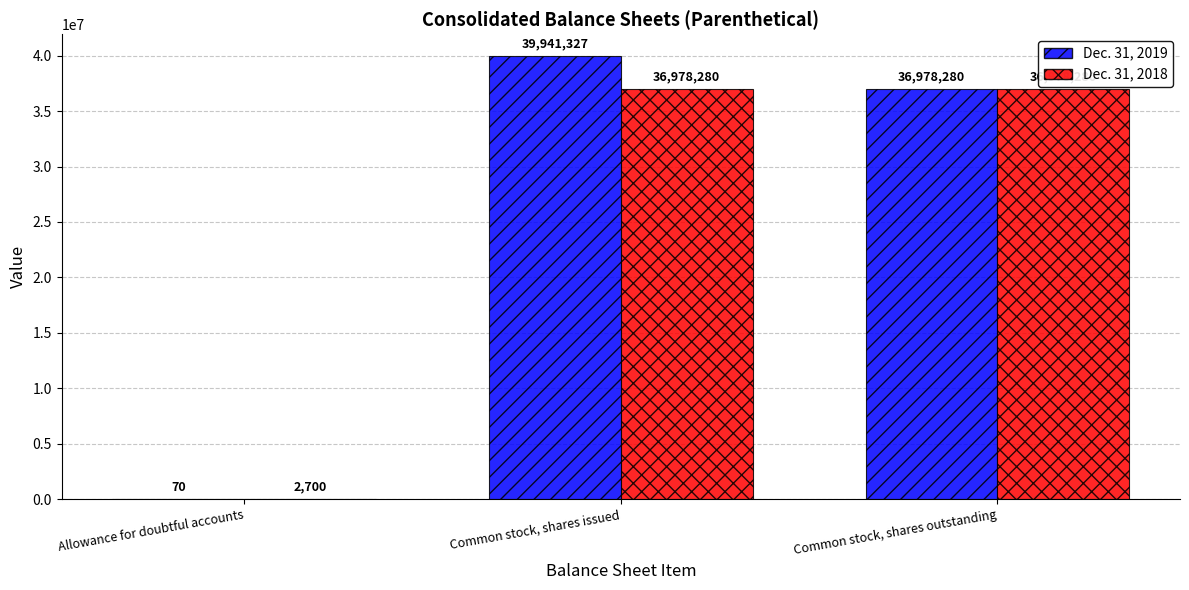

Reading left to right, what are all the values shown in this chart?

Dec. 31, 2019: 70	39941327	36978280
Dec. 31, 2018: 2700	36978280	36978280